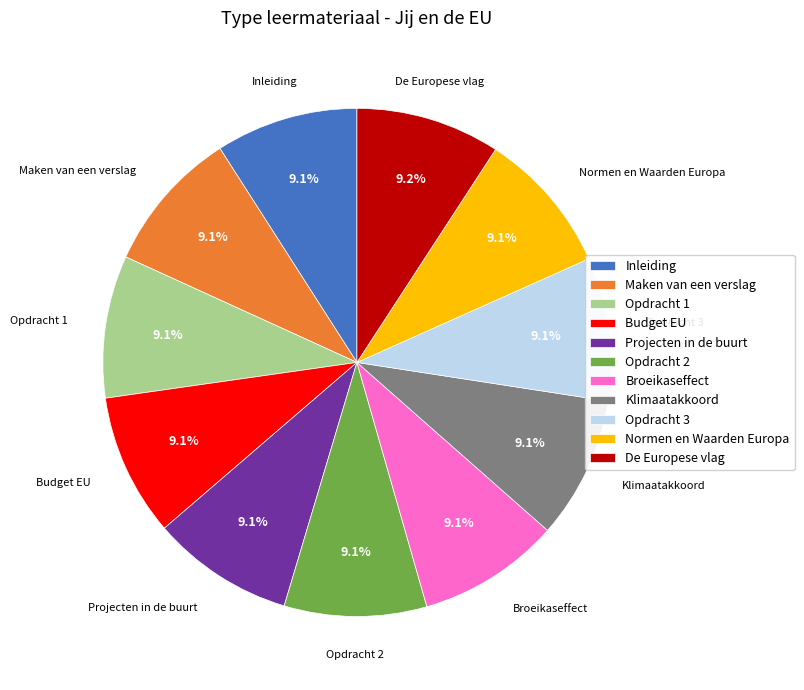

Is there any slice that represents more than half of the pie?

No